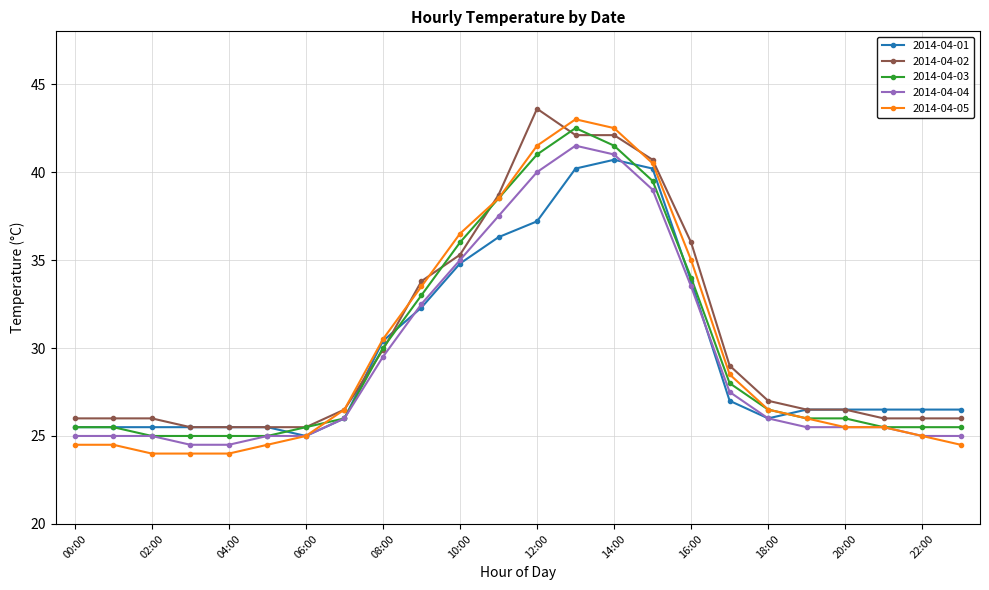

What is the smallest value displayed?

24.0